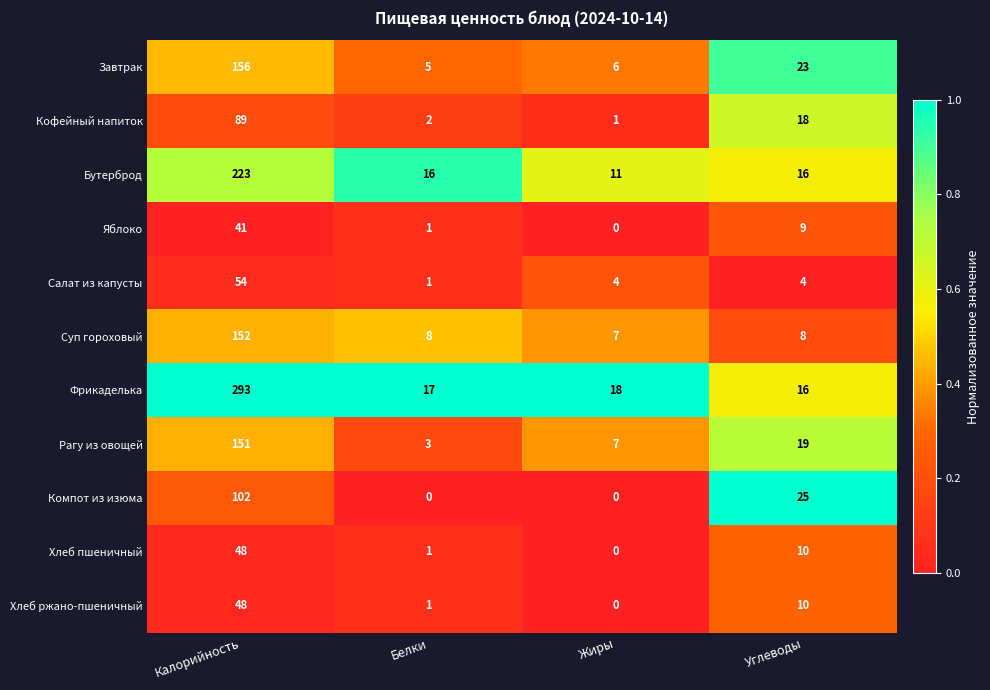

What is the difference between the maximum and minimum values in the Завтрак series?

151